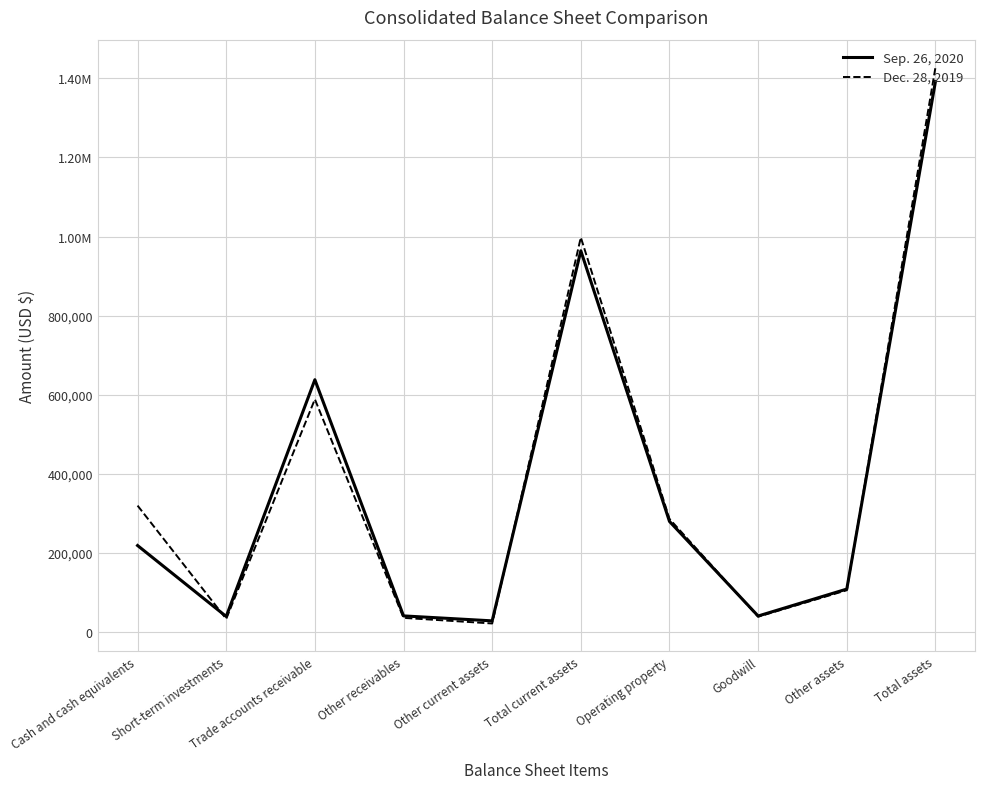

Does the chart have visible grid lines?

Yes